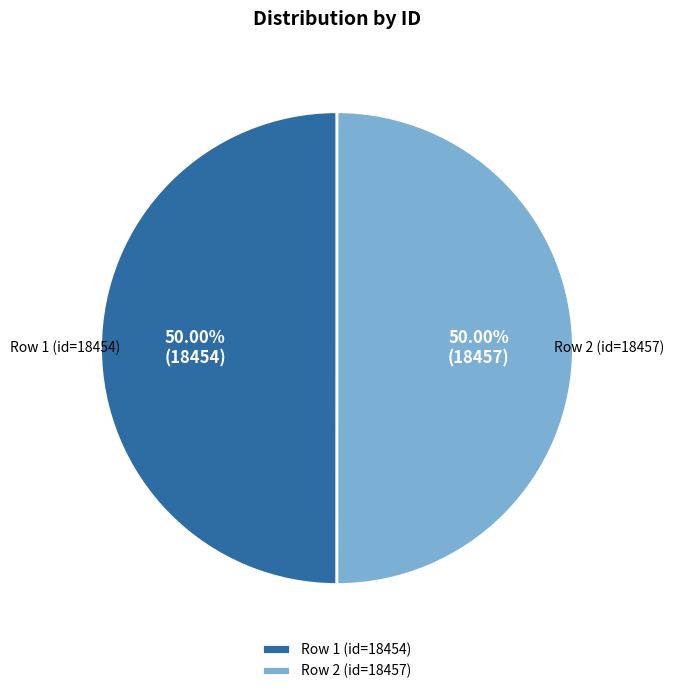

What is the ratio of the value at Row 2 (id=18457) to the value at Row 1 (id=18454)?

1.0